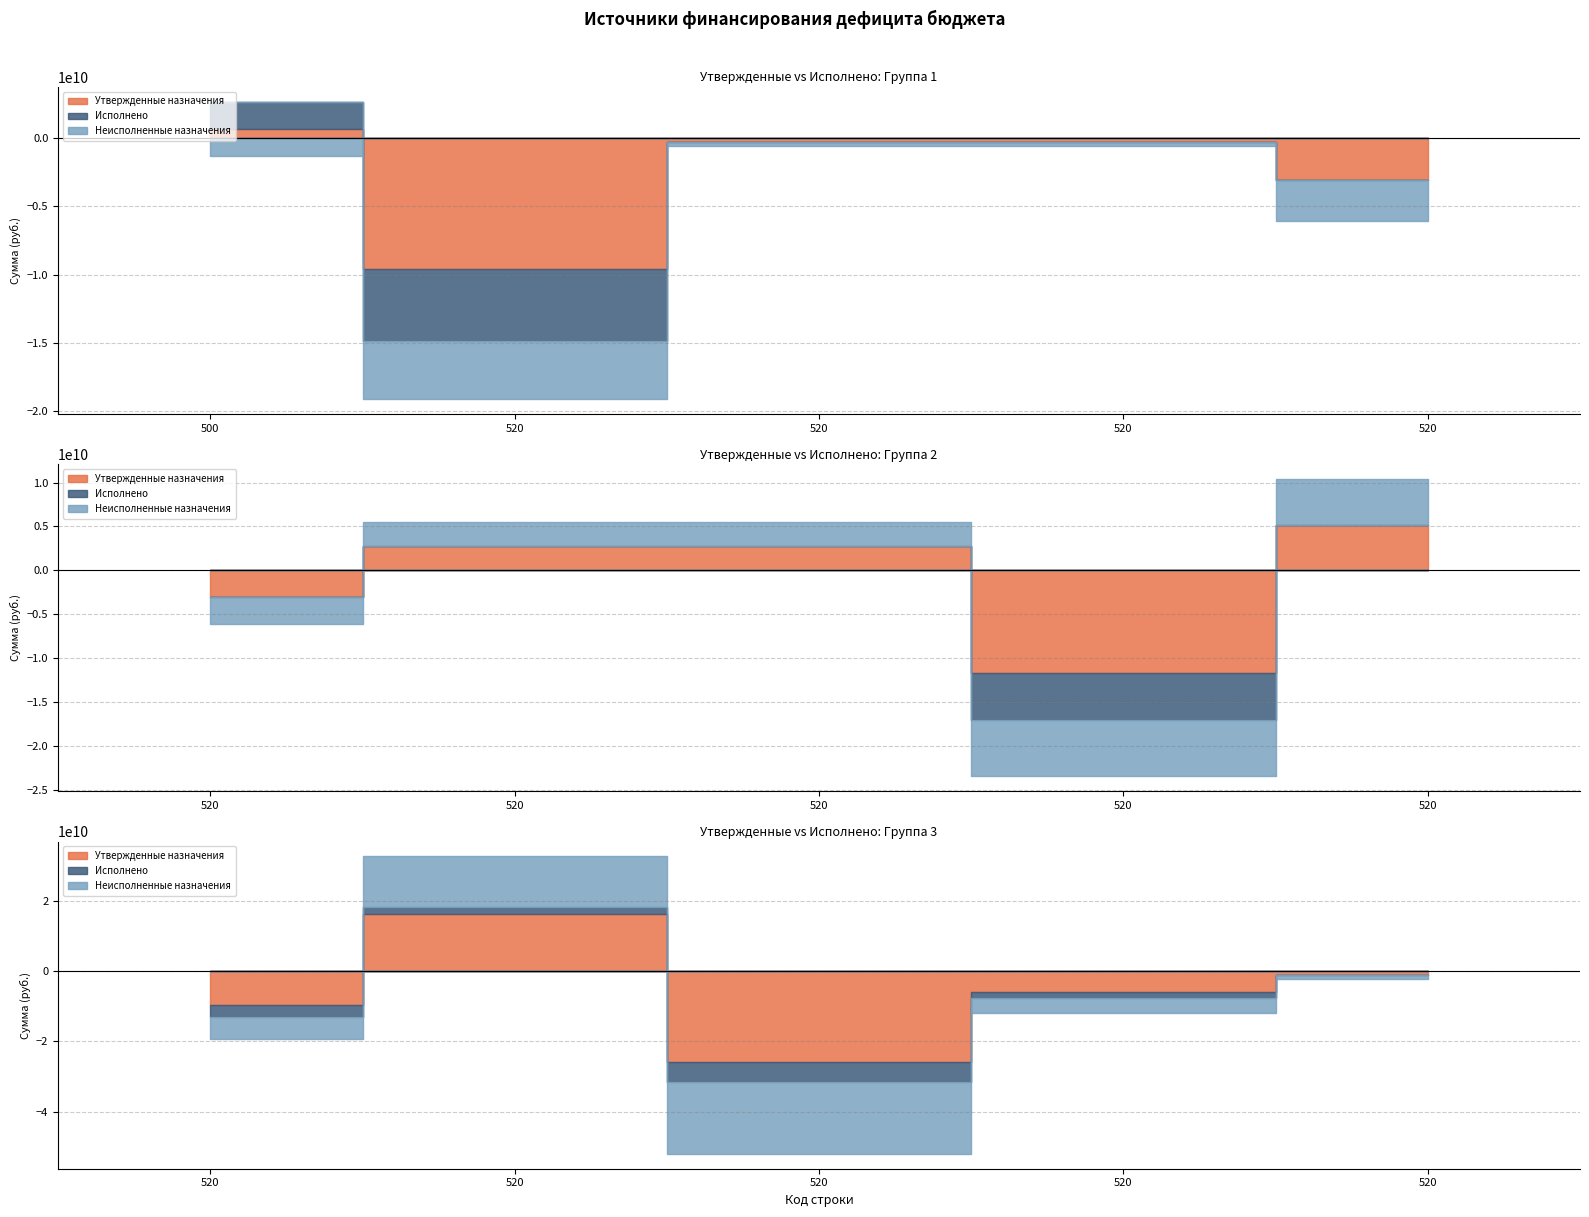

What is the minimum value for Утвержденные назначения?

-26008681900.0